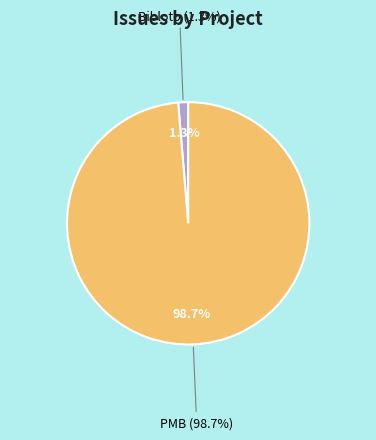

To the nearest percent, what portion does Bibloto represent?

1%